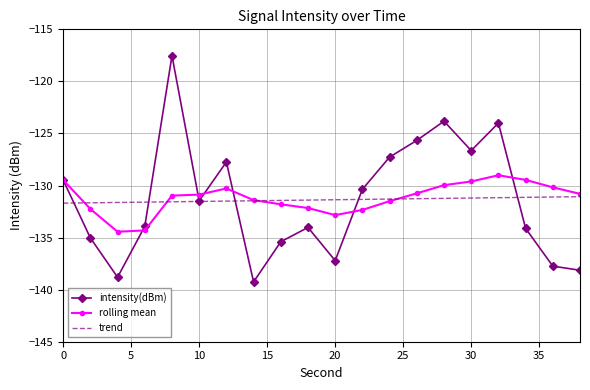

Which series has the largest range (max minus min)?

intensity(dBm)